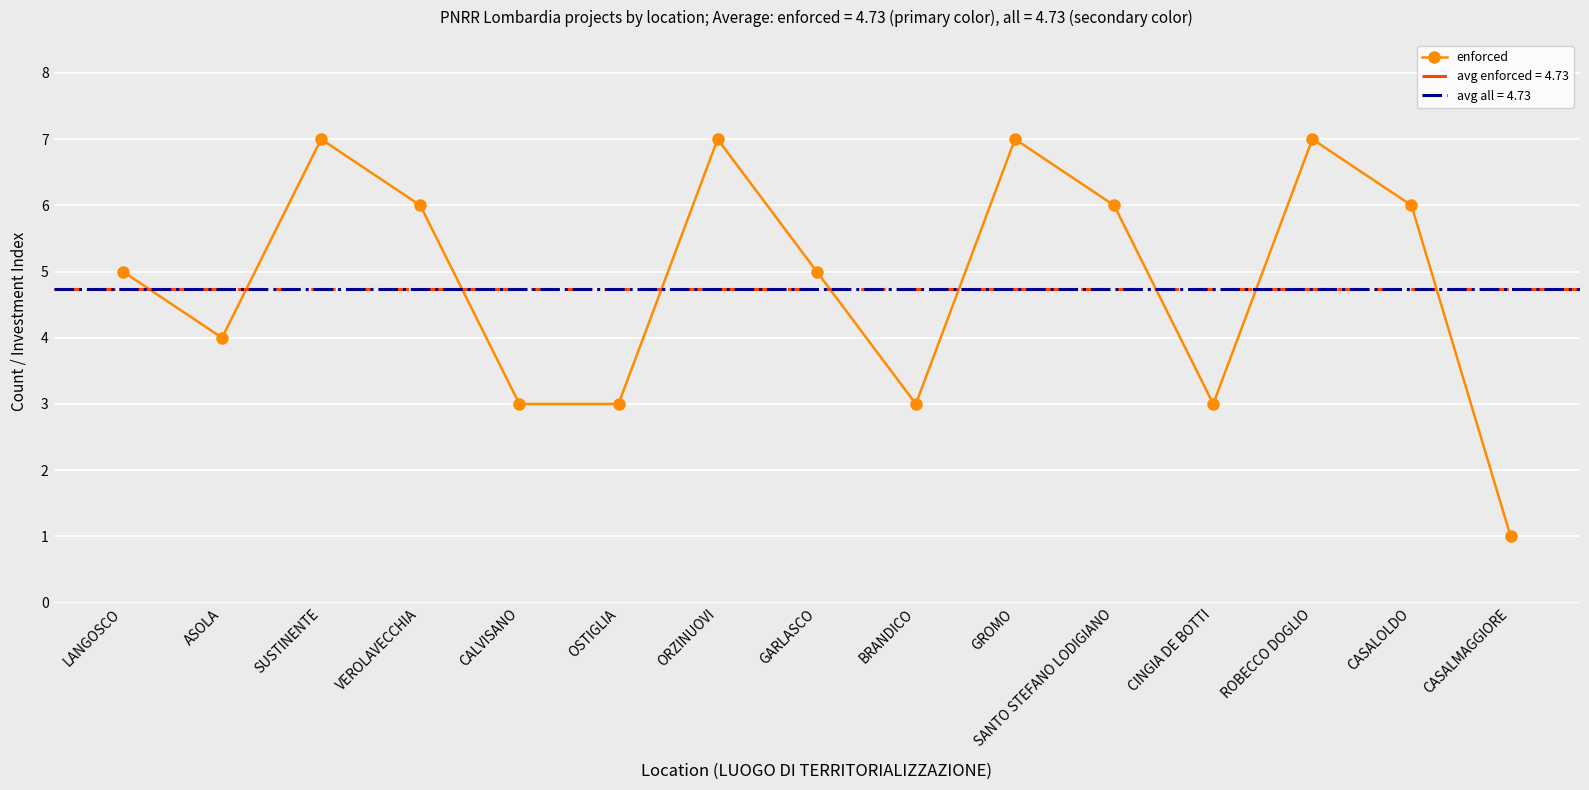

The value of enforced at ROBECCO DOGLIO is 2. True or false?

False